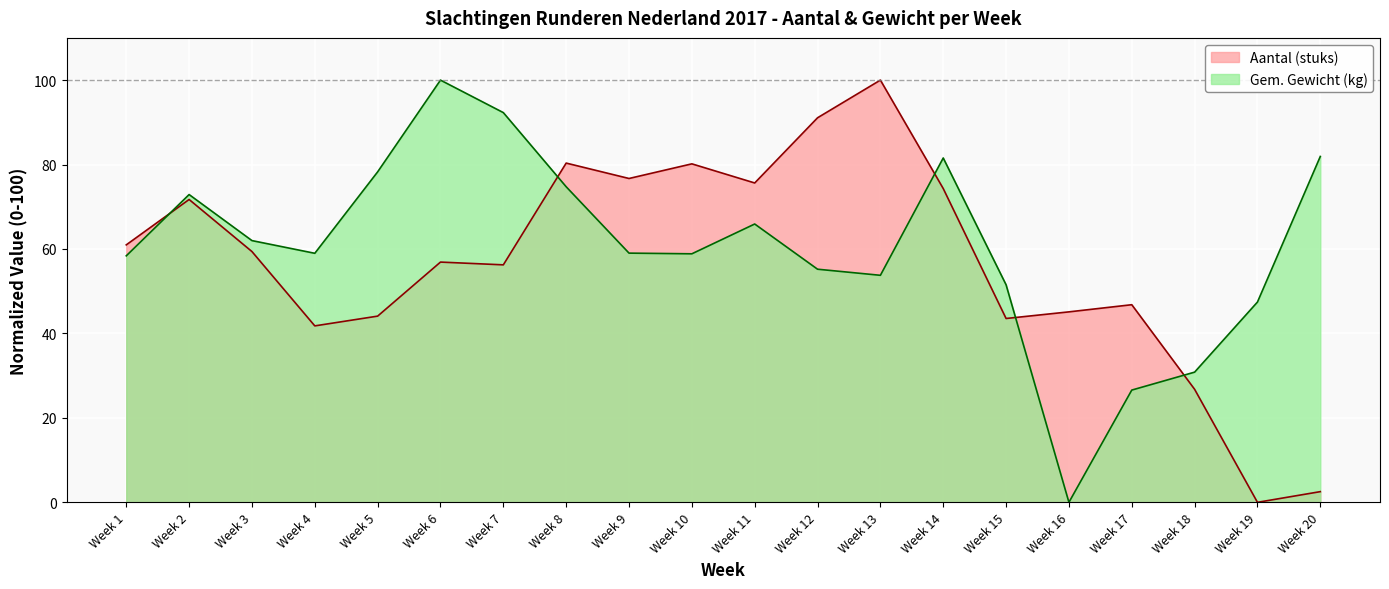

What is the sum of the Gem. Gewicht (kg) values at Week 7 and Week 12?

147.5